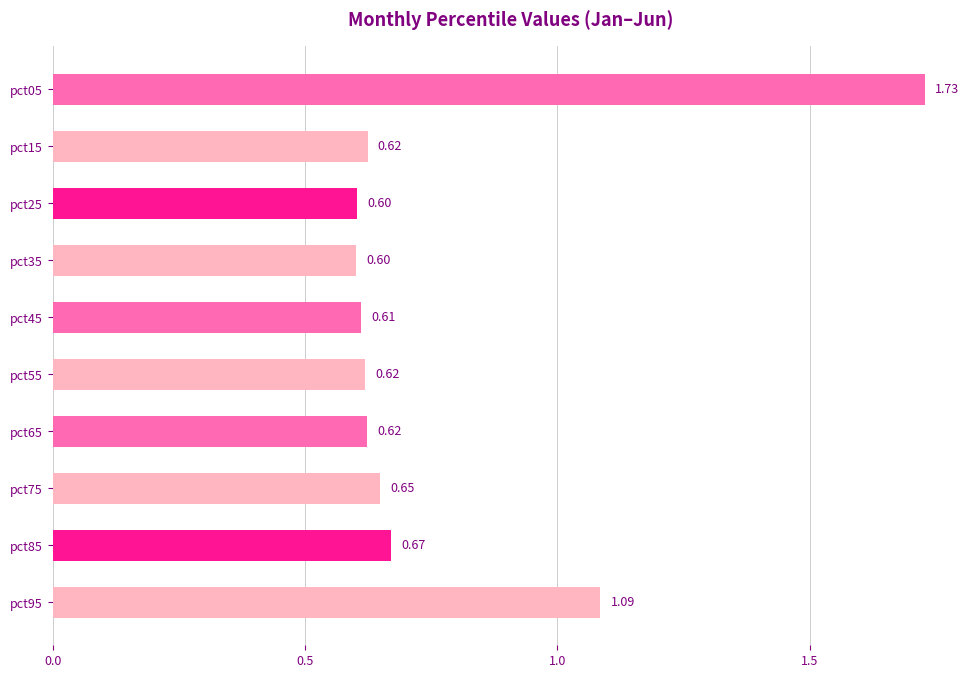

Does the chart contain any negative values?

No